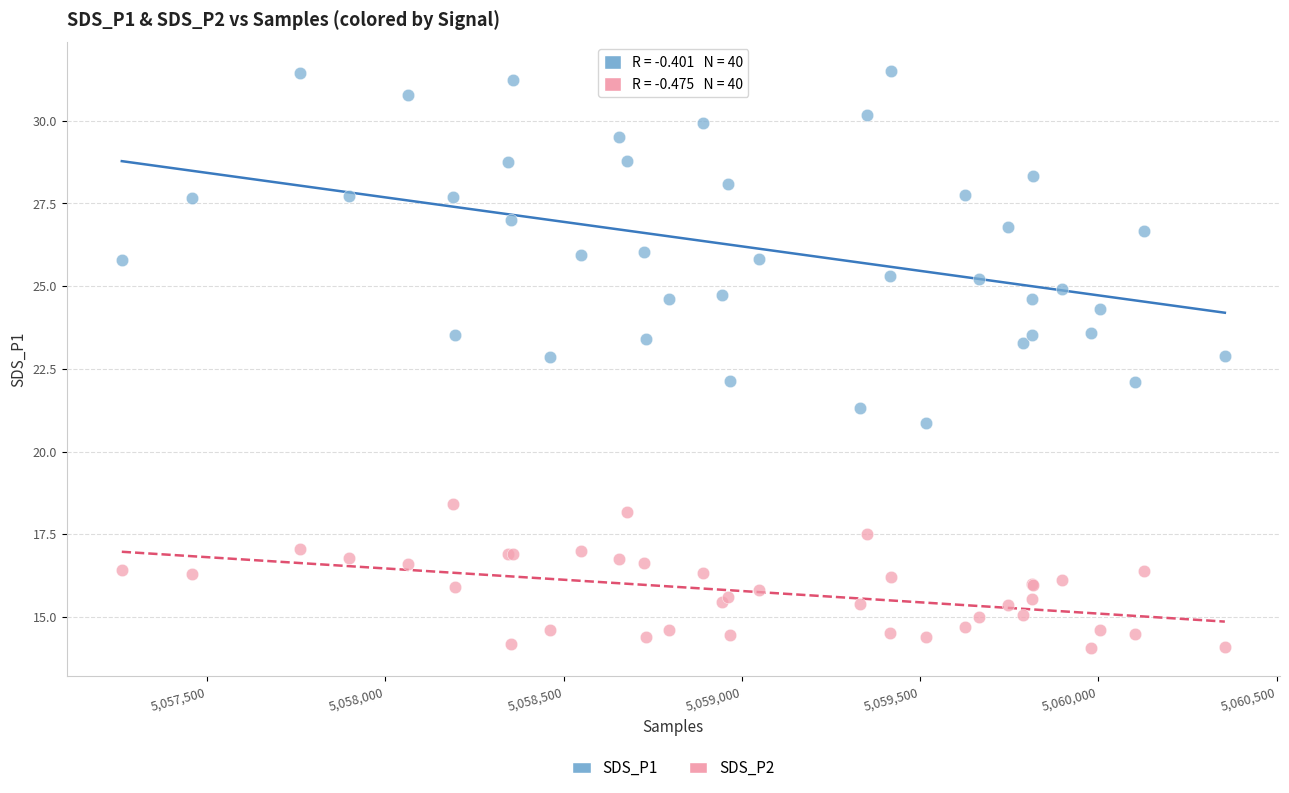

Which series has the largest Y range (max minus min)?

SDS_P1